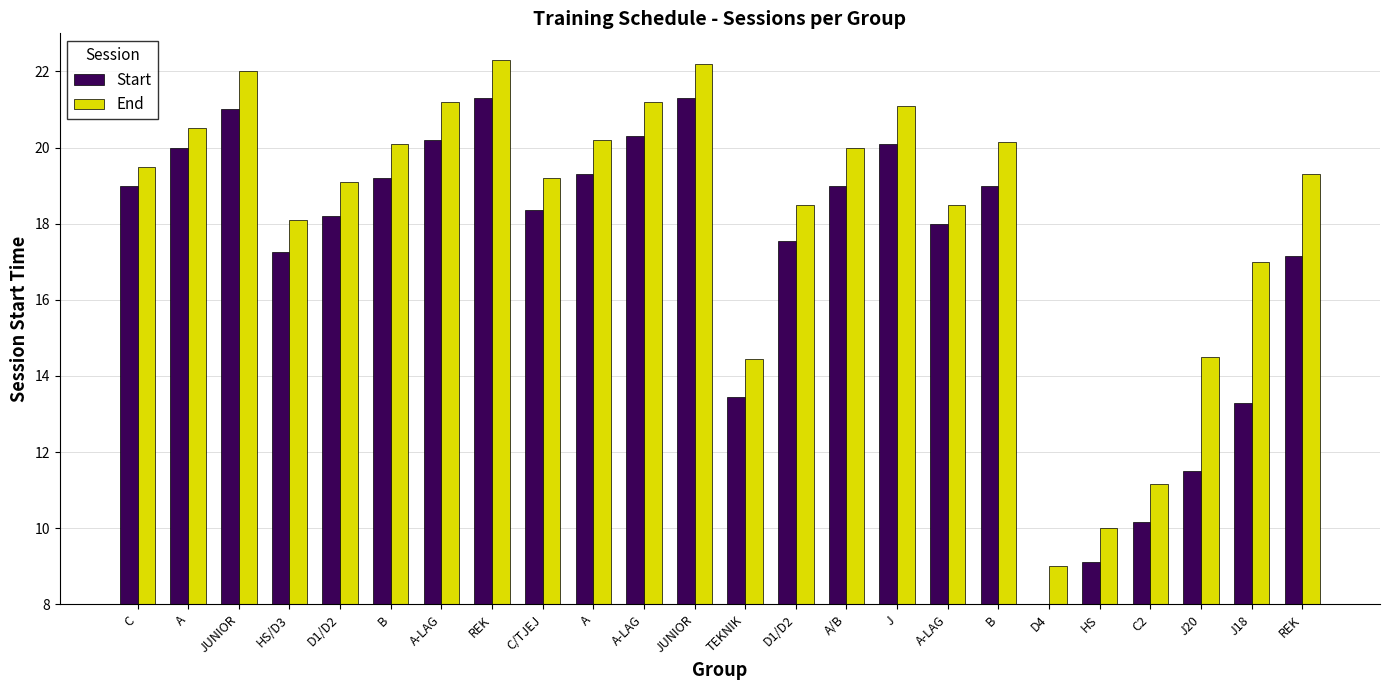

Rank the series by their average value, from lowest to highest.

Start, End